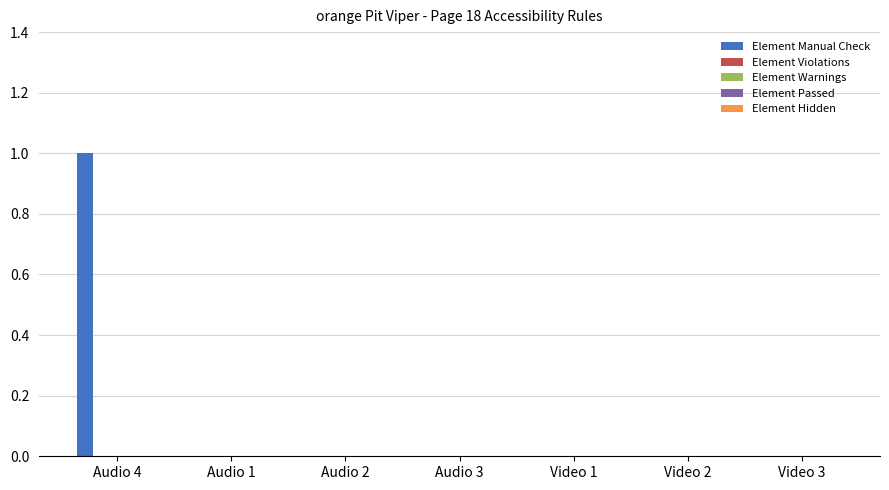

Count the number of data series in this chart.

1